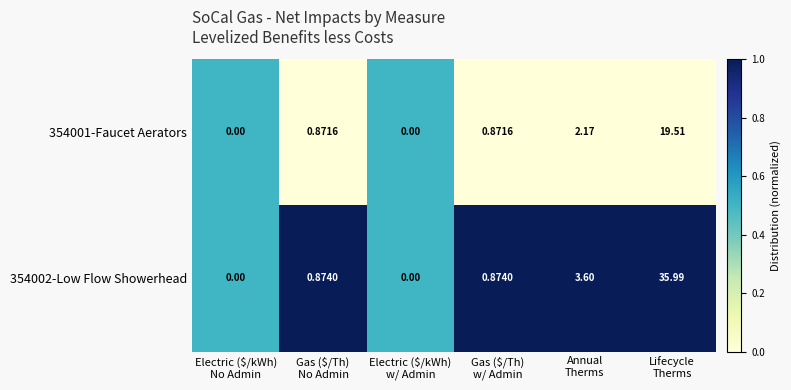

How many values in 354001-Faucet Aerators are above zero?

4